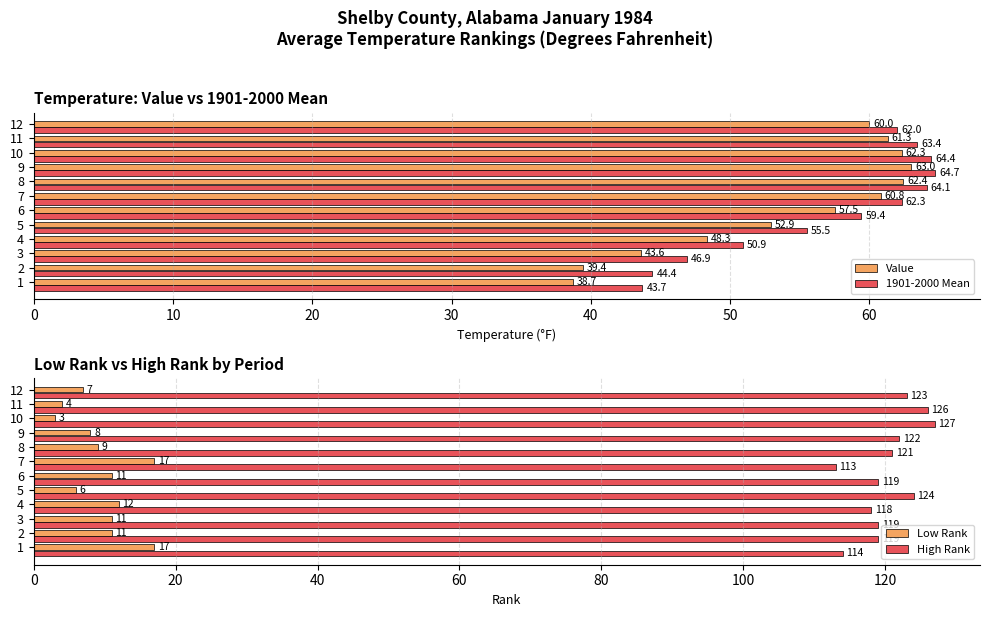

Which series has the largest total across all categories?

High Rank